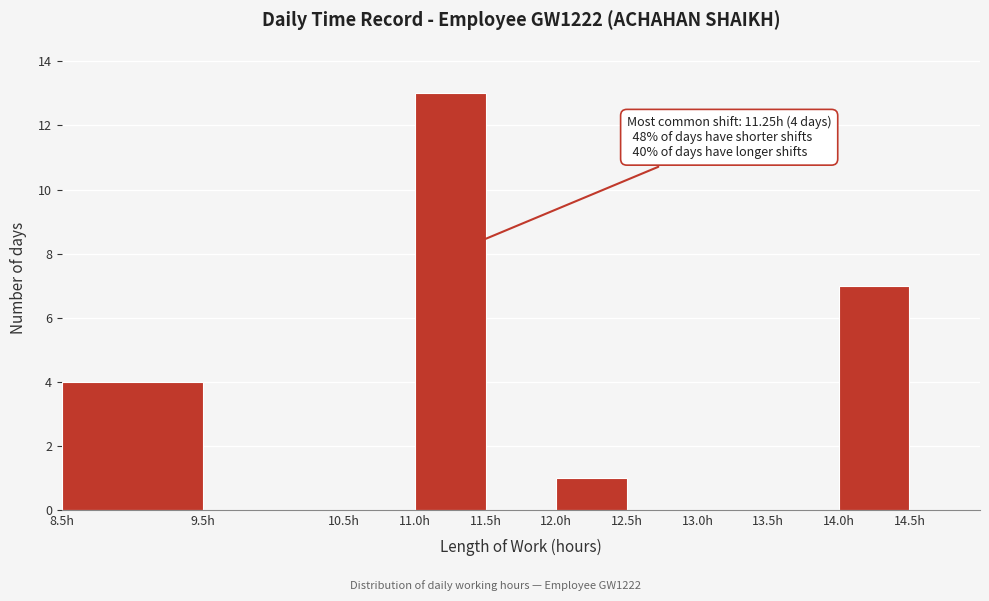

Which range on the x-axis has the tallest bar?

11.0 to 11.5